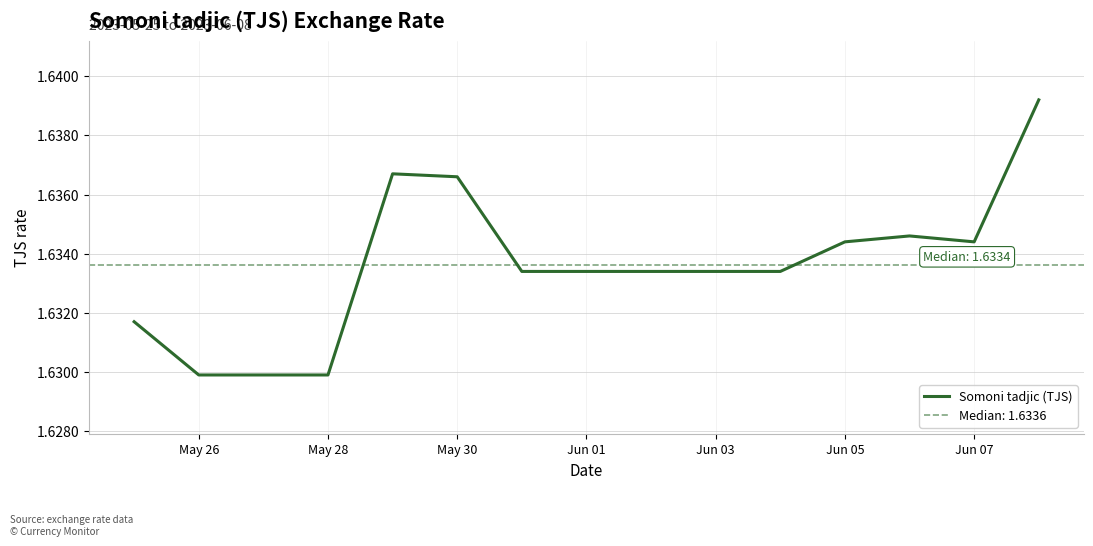

How many series are shown in this chart?

1